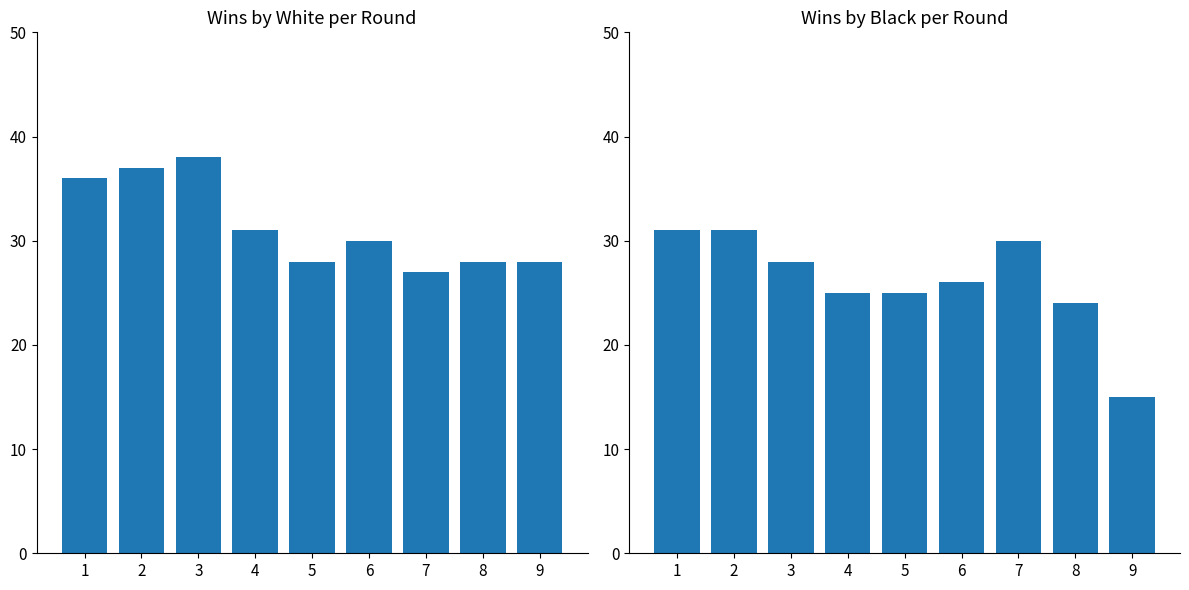

Reading left to right, list all the values displayed in this chart.

Побед белых: 1=36	2=37	3=38	4=31	5=28	6=30	7=27	8=28	9=28
Побед черных: 1=31	2=31	3=28	4=25	5=25	6=26	7=30	8=24	9=15